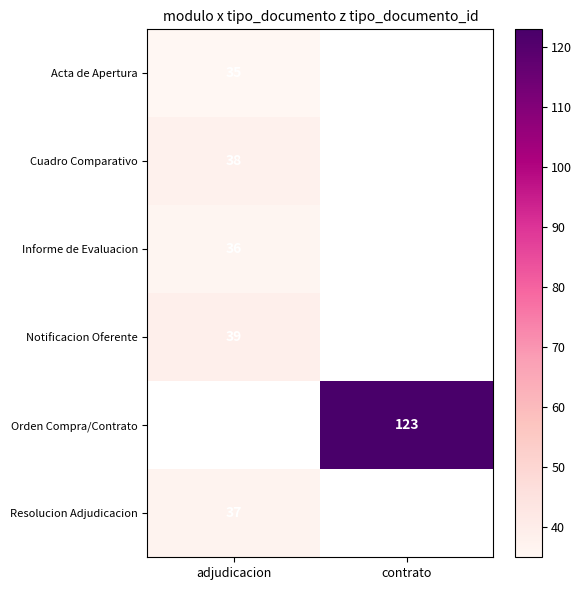

Between adjudicacion and contrato, which is larger?

contrato